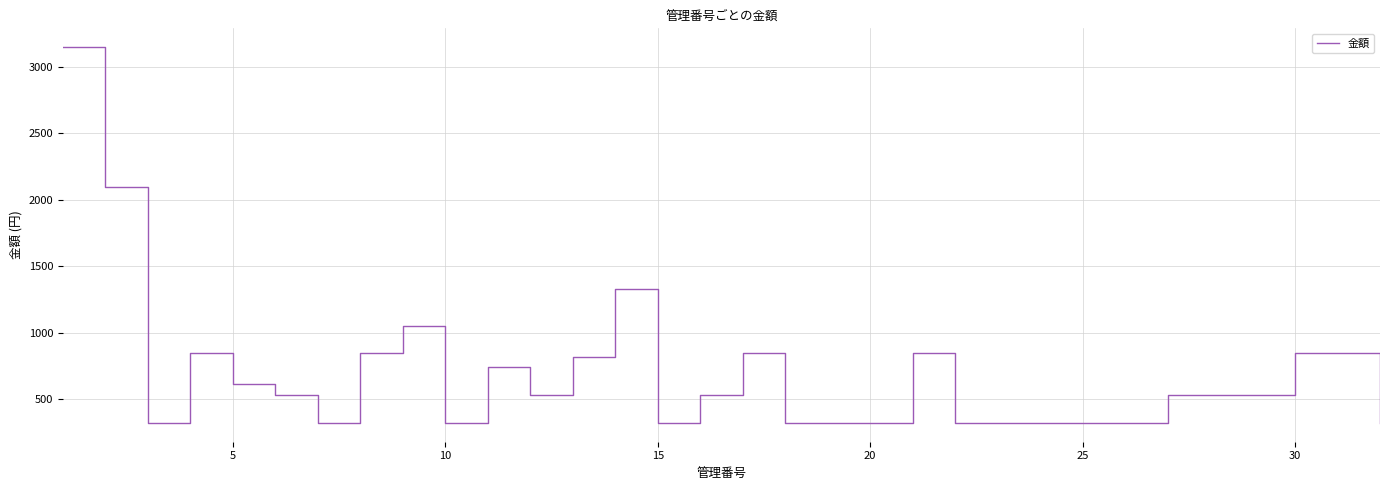

Is this an area chart (filled region under the line)?

No